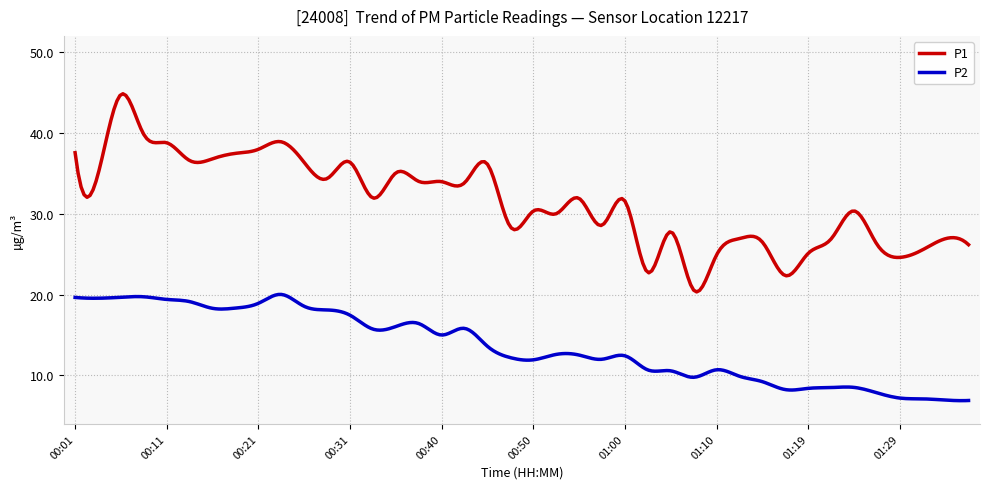

Which series has the largest total across all categories?

P1